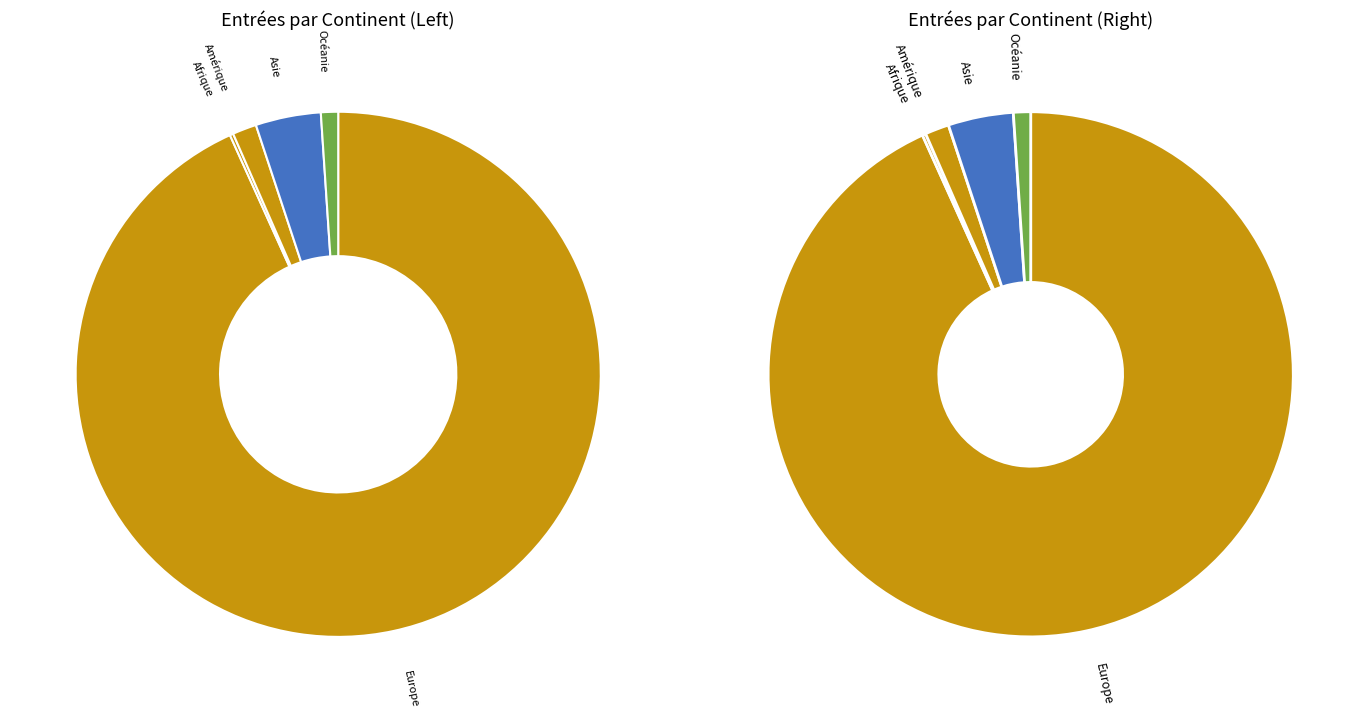

How many segments does this pie chart have?

5